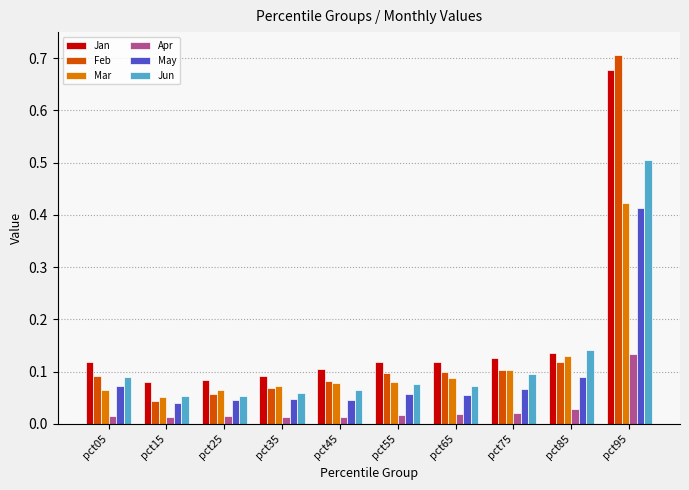

How many May values are between 0 and 1?

10